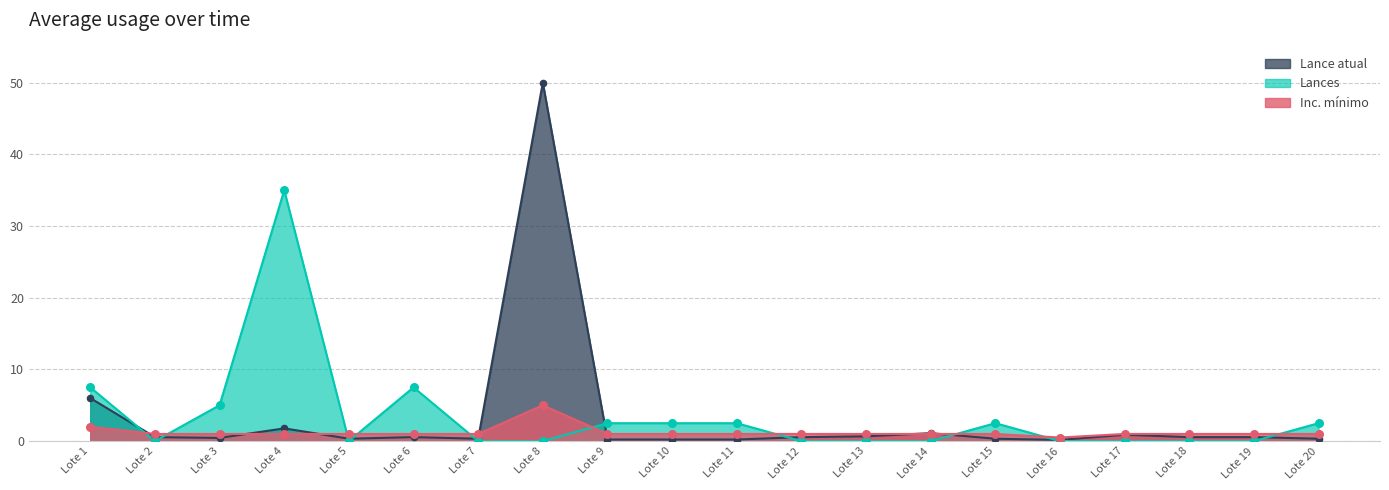

What are all the series names shown in the legend?

Lance atual, Lances, Inc. mínimo